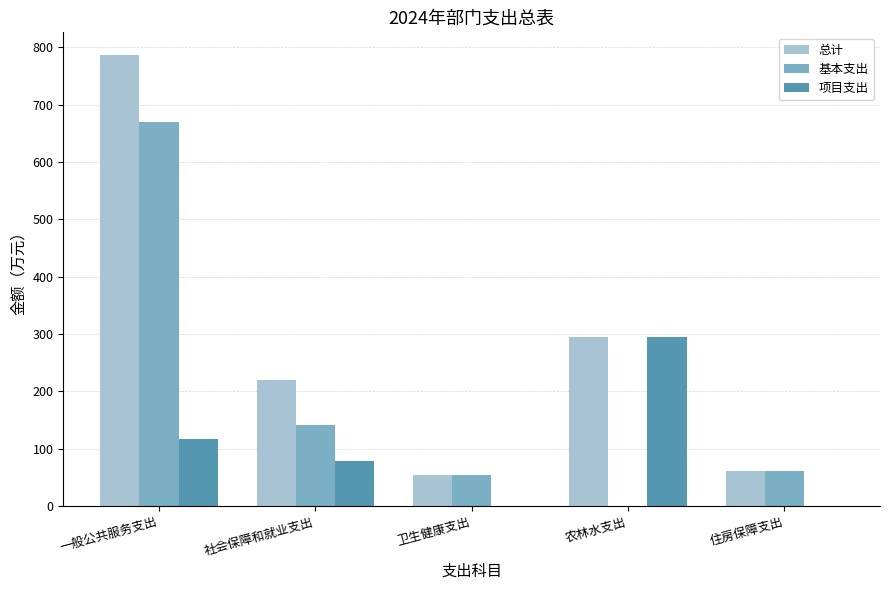

What are all the series names shown in the legend?

总计, 基本支出, 项目支出